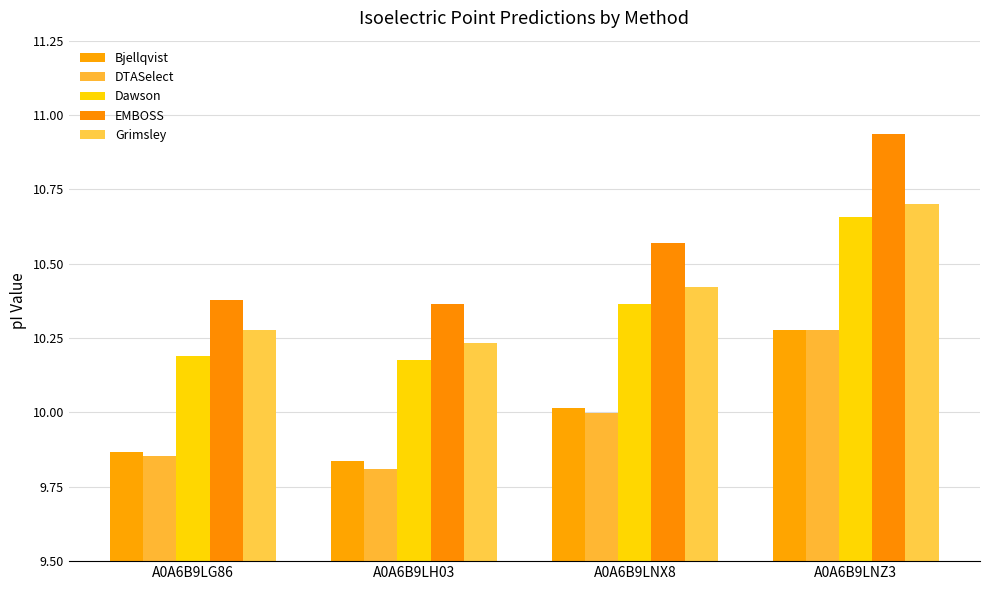

Which series has the largest total across all categories?

EMBOSS